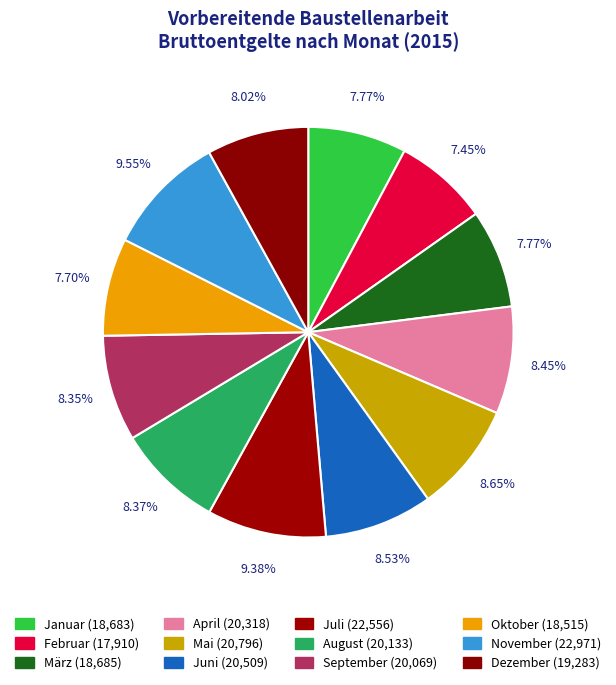

Is there any slice that represents more than half of the pie?

No